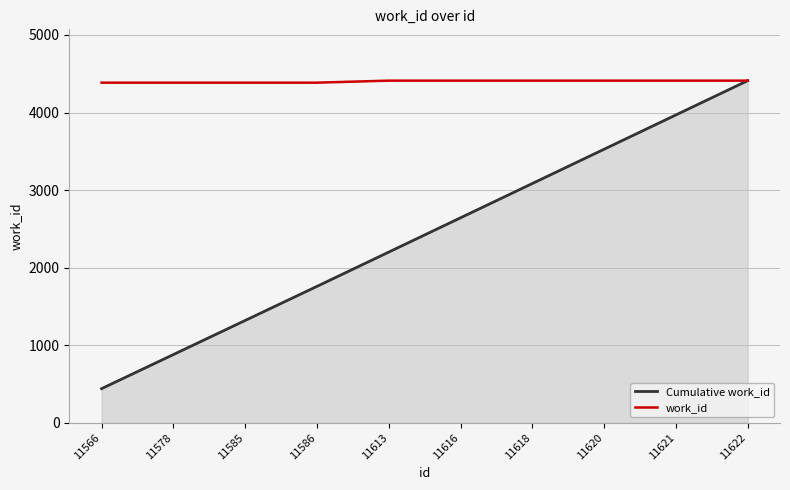

Reading left to right, extract all data points from this chart.

Cumulative work_id: 11566=439.5	11578=879.1	11585=1318.6	11586=1758.1	11613=2200.3	11616=2642.4	11618=3084.6	11620=3526.7	11621=3968.9	11622=4411.0
work_id: 11566=4385.0	11578=4385.0	11585=4385.0	11586=4385.0	11613=4411.0	11616=4411.0	11618=4411.0	11620=4411.0	11621=4411.0	11622=4411.0